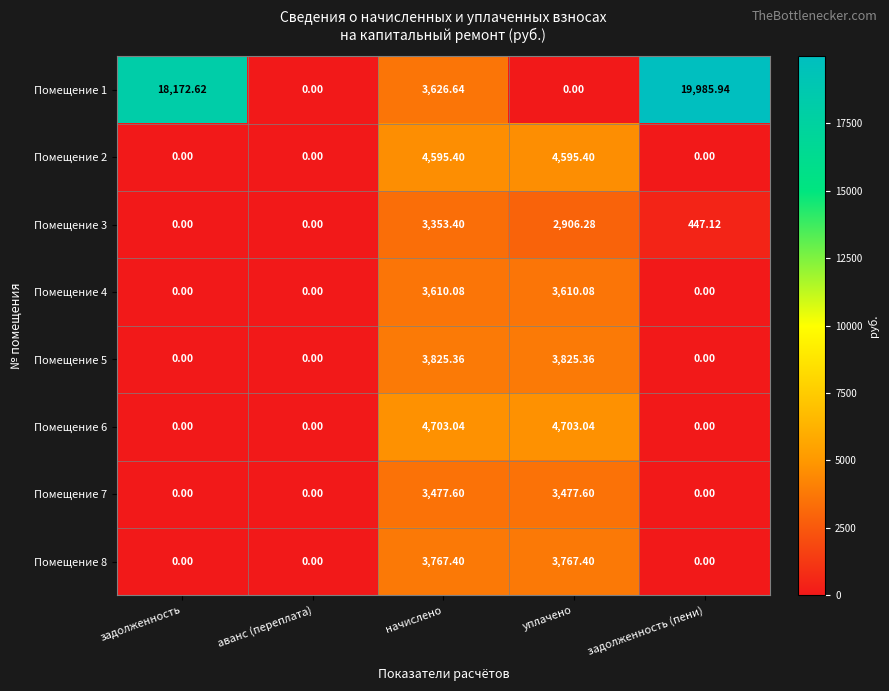

Which series has the largest total across all categories?

Помещение 1